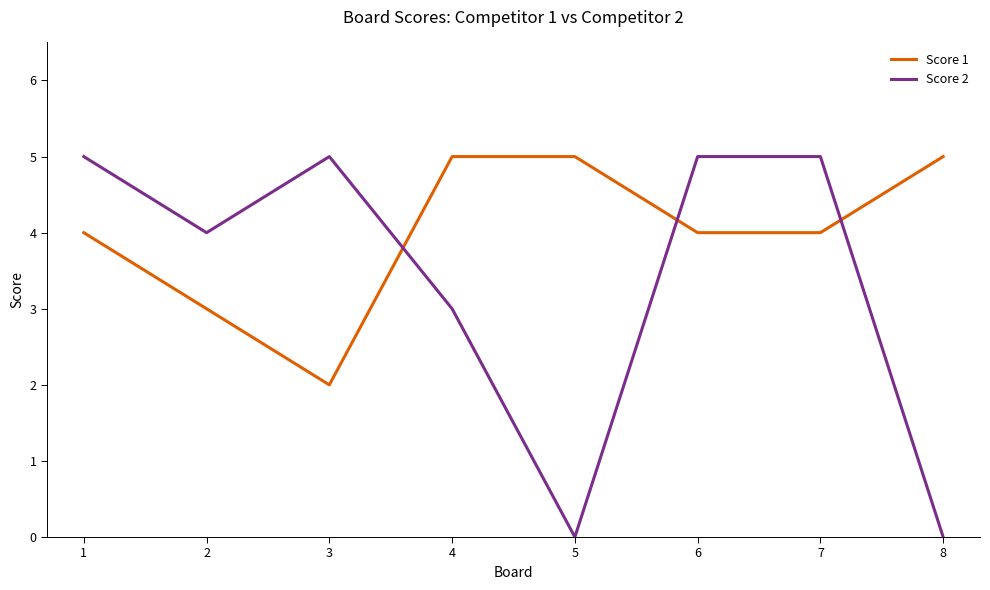

What is the total value across all series at 1?

9